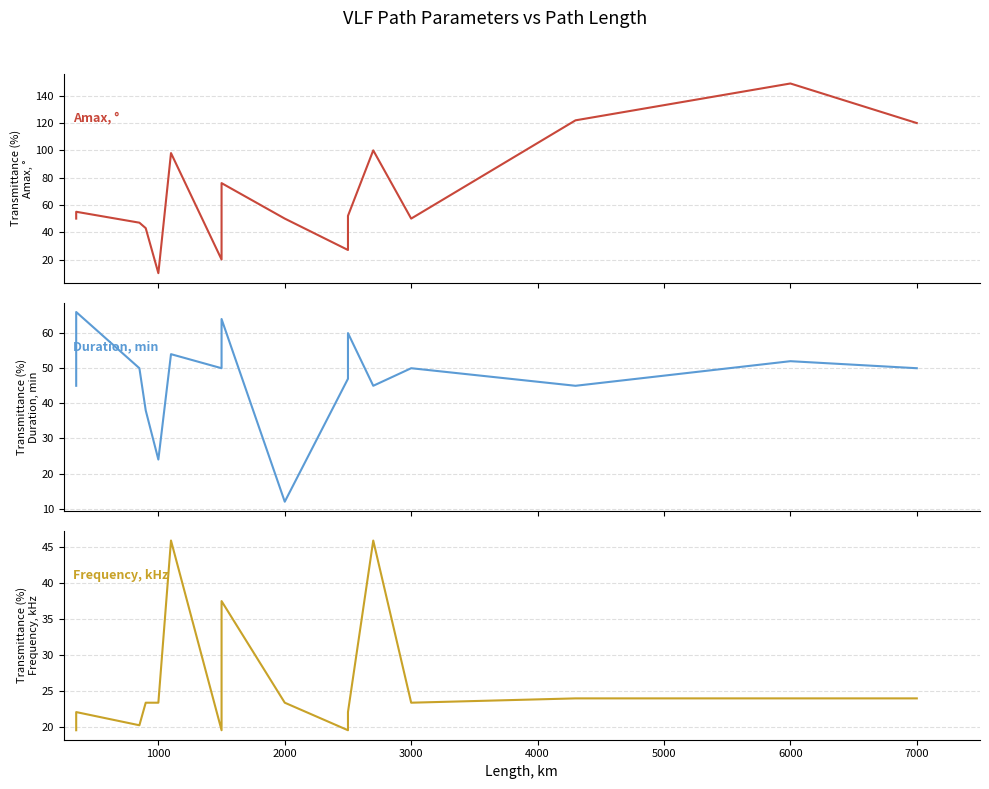

What are all the series names shown in the legend?

Amax, °, Duration, min, Frequency, kHz